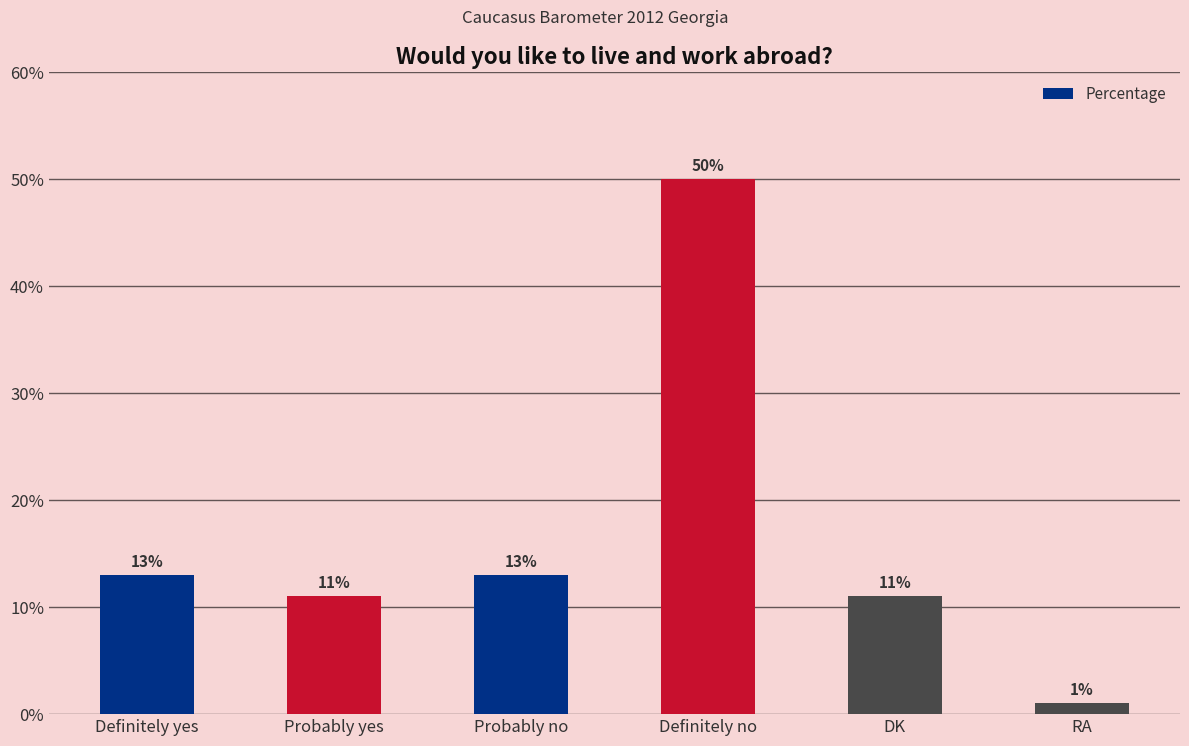

What is the ratio of the value at RA to the value at Probably yes?

0.1